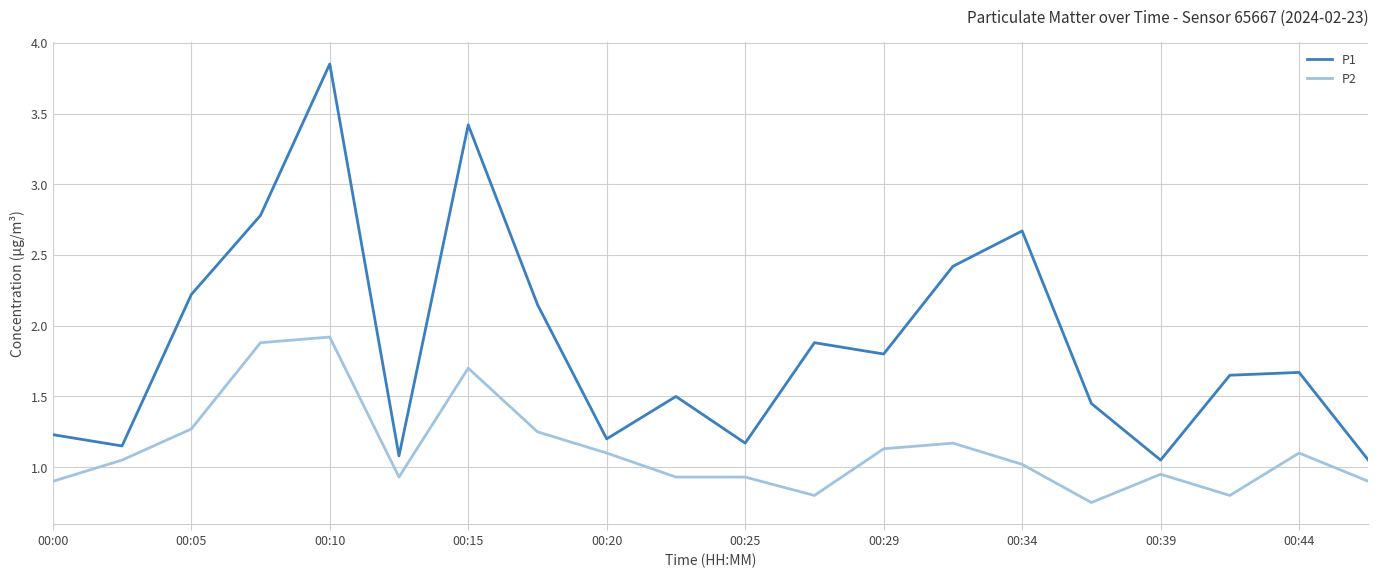

Rank the series by their average value, from lowest to highest.

P2, P1